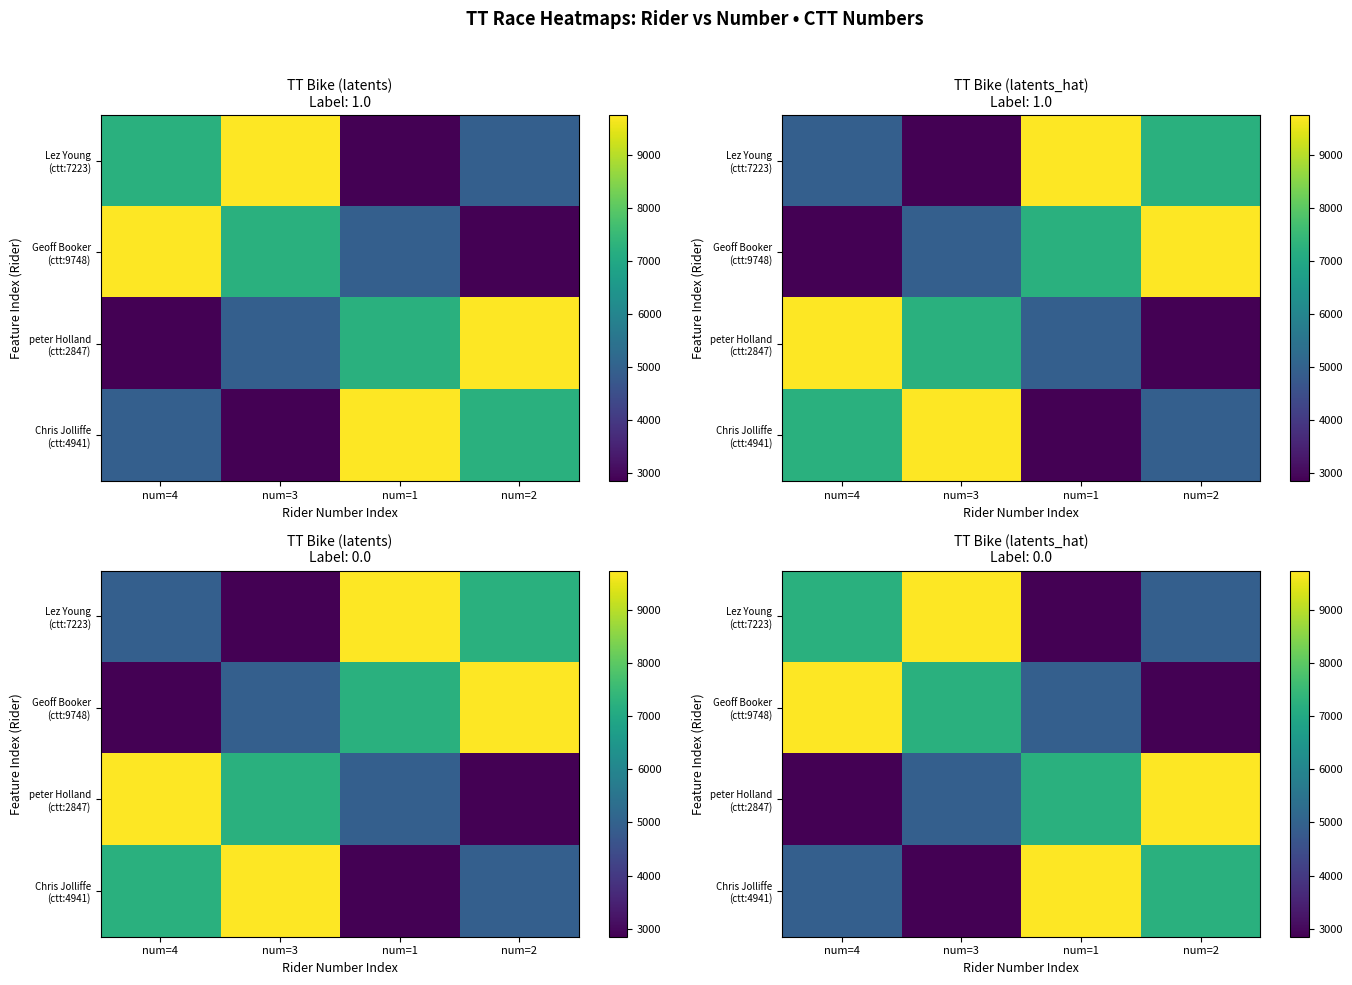

How many data points in Geoff Booker (ctt:9748) are less than 7223?

2